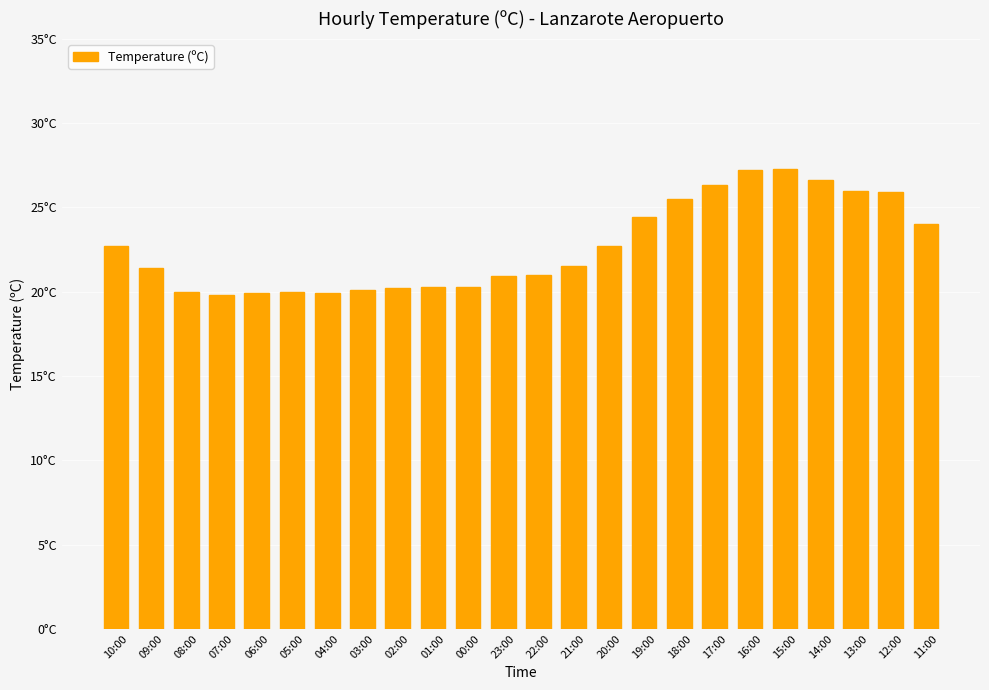

Is it true that the value at 12:00 is 25.9?

True